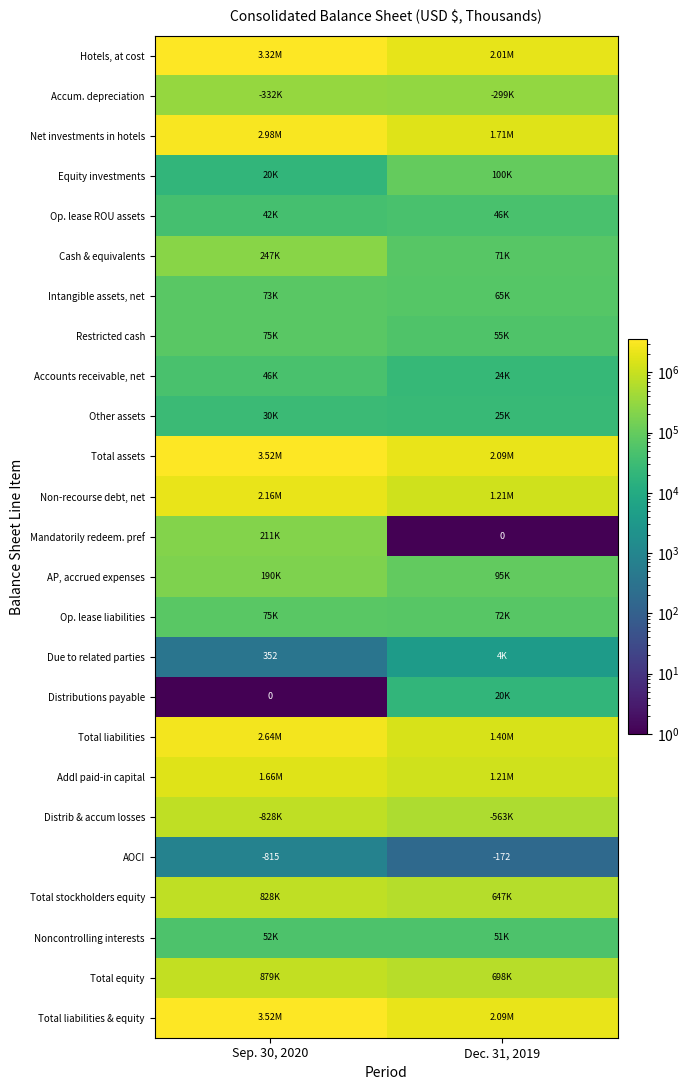

What is the difference between the Total assets values at Sep. 30, 2020 and Dec. 31, 2019?

1422578.0